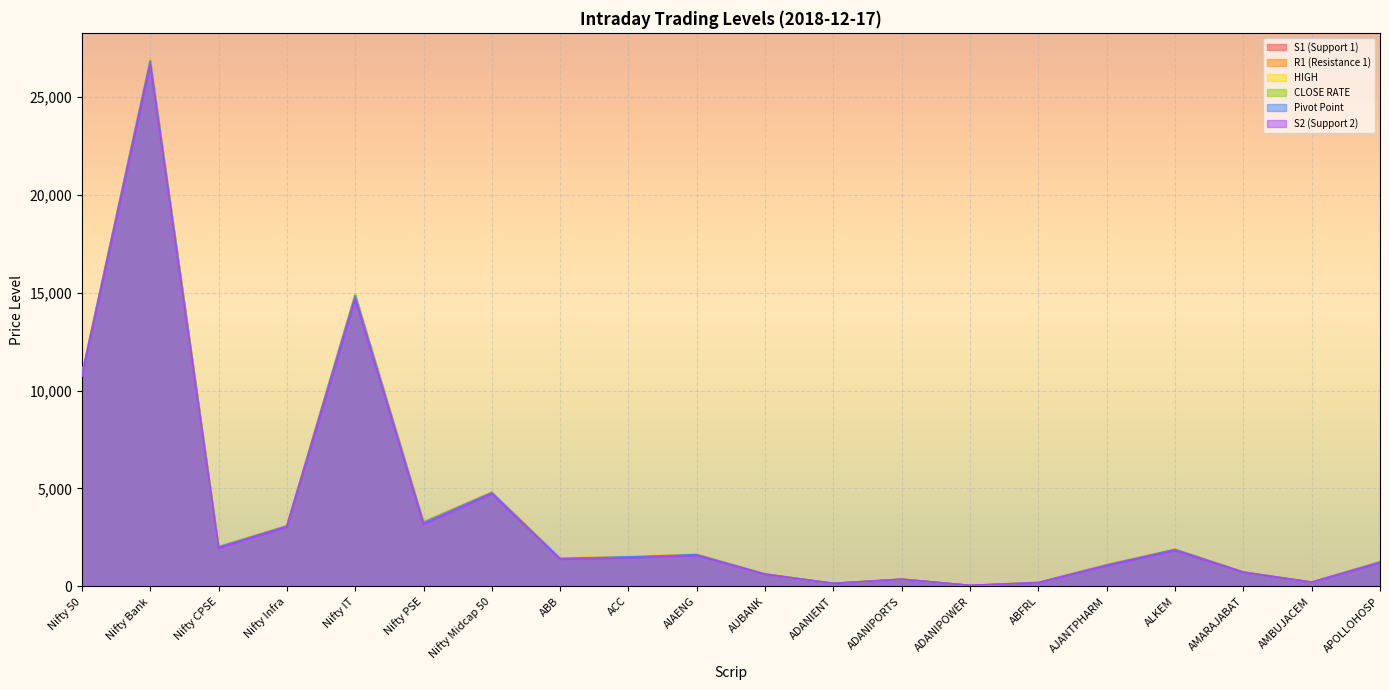

List the series in order of their peak value, lowest first.

S2 (Support 2), S1 (Support 1), Pivot Point, CLOSE RATE, HIGH, R1 (Resistance 1)